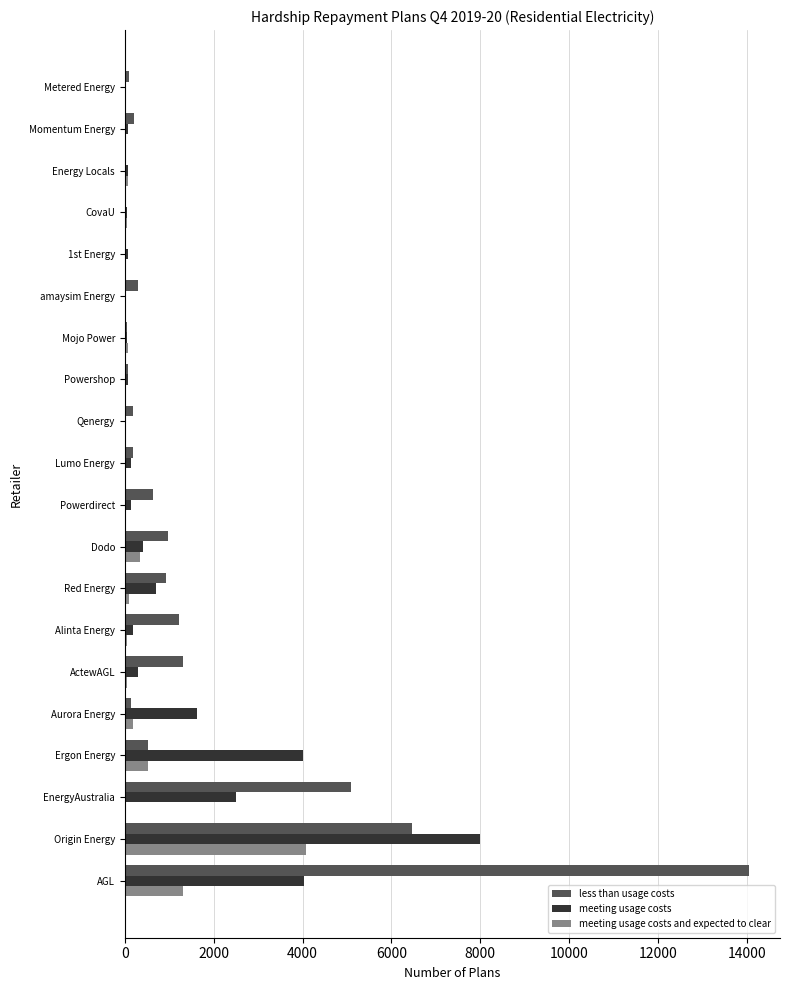

The meeting usage costs and expected to clear series shows 1329 at amaysim Energy. True or false?

False